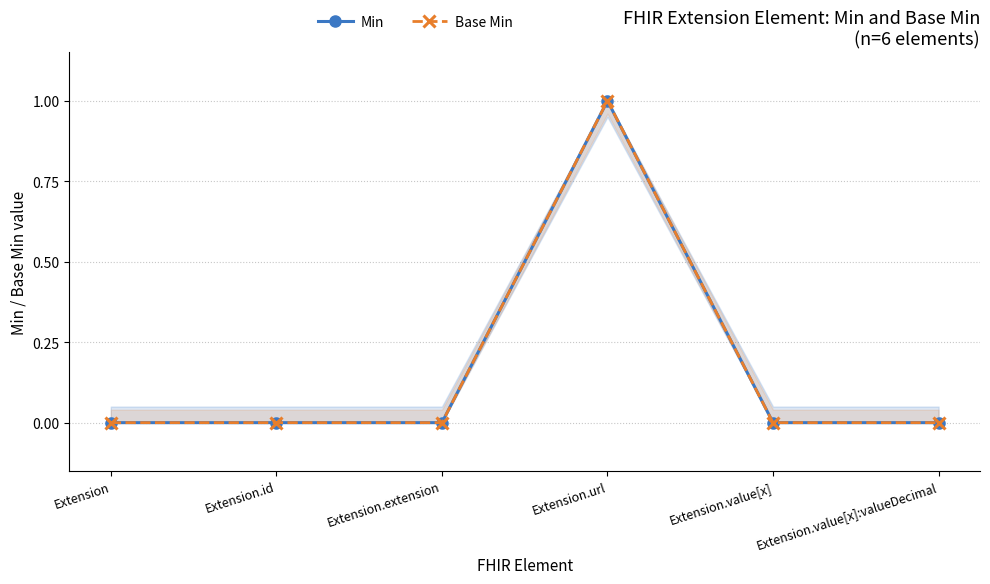

Which series has the largest range (max minus min)?

Min